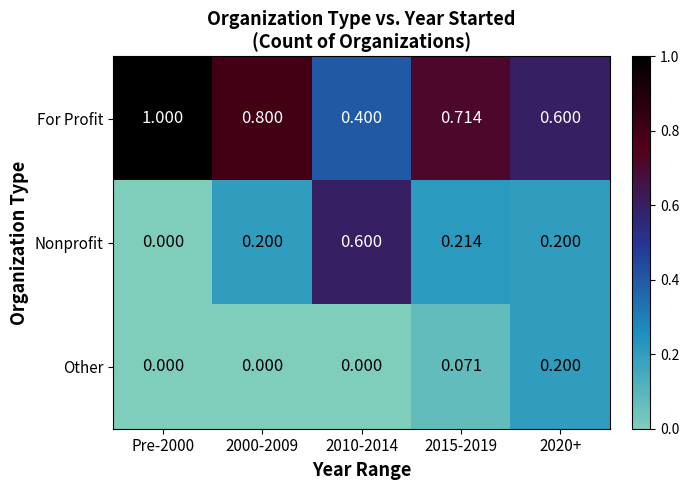

What is the maximum value for Other?

0.2